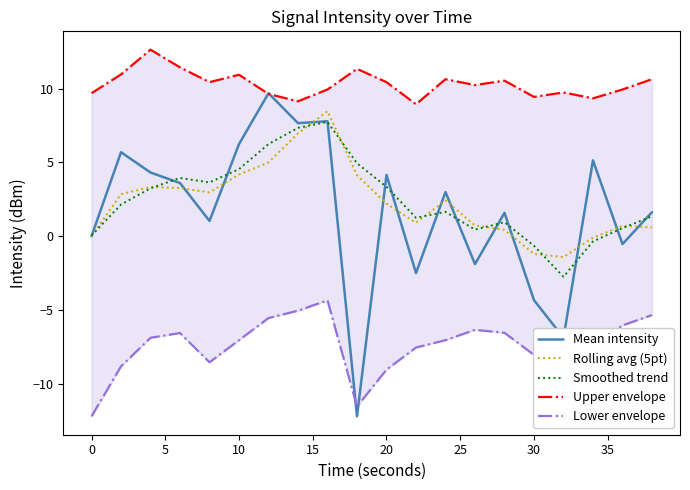

What is the maximum value for Rolling avg (5pt)?

8.5